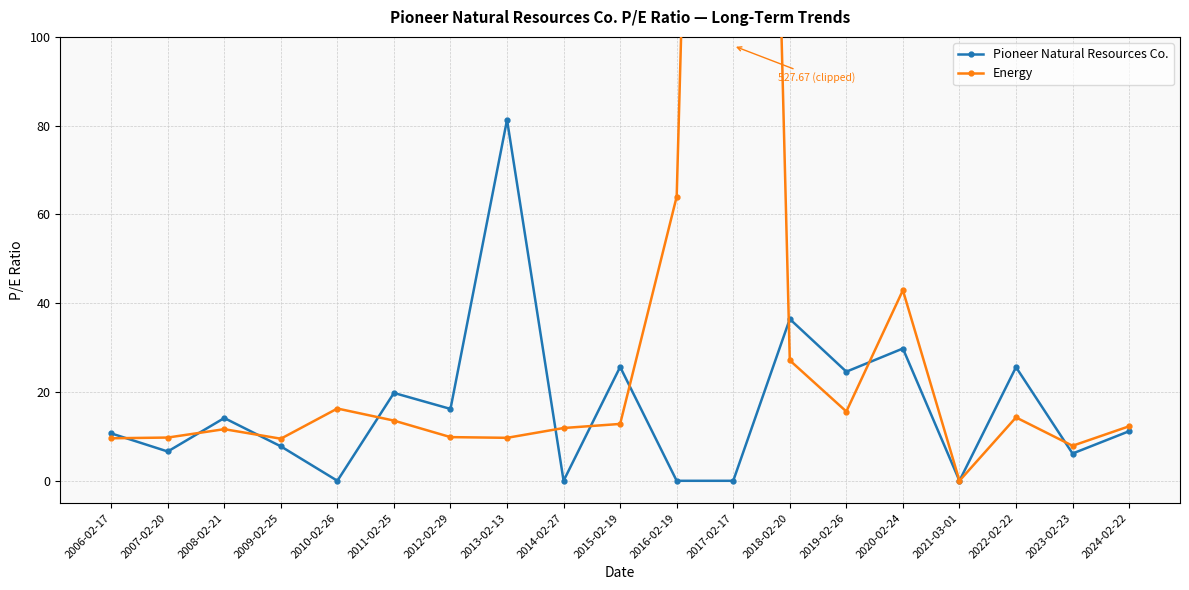

Reading left to right, transcribe all the data shown in this chart.

Pioneer Natural Resources Co.: 10.7	6.6	14.1	7.8	0.0	19.8	16.2	81.3	0.0	25.6	0.0	0.0	36.4	24.6	29.8	0.0	25.6	6.1	11.2
Energy: 9.6	9.7	11.6	9.5	16.3	13.6	9.8	9.7	11.9	12.8	64.0	527.7	27.1	15.6	42.9	0.0	14.3	7.9	12.3